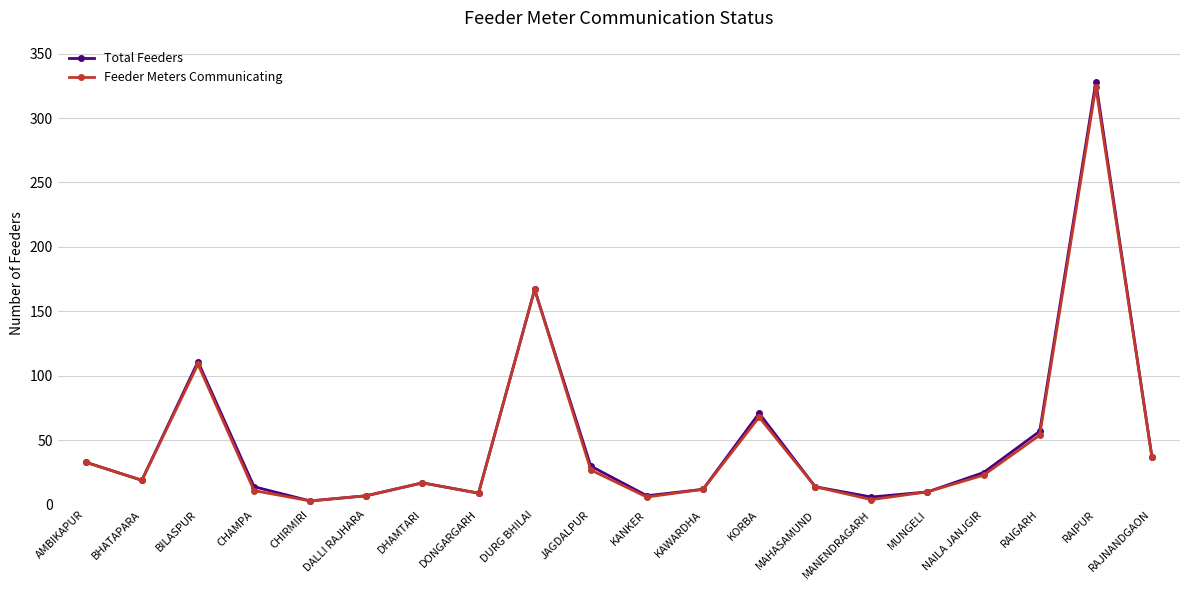

Which series has the largest range (max minus min)?

Total Feeders